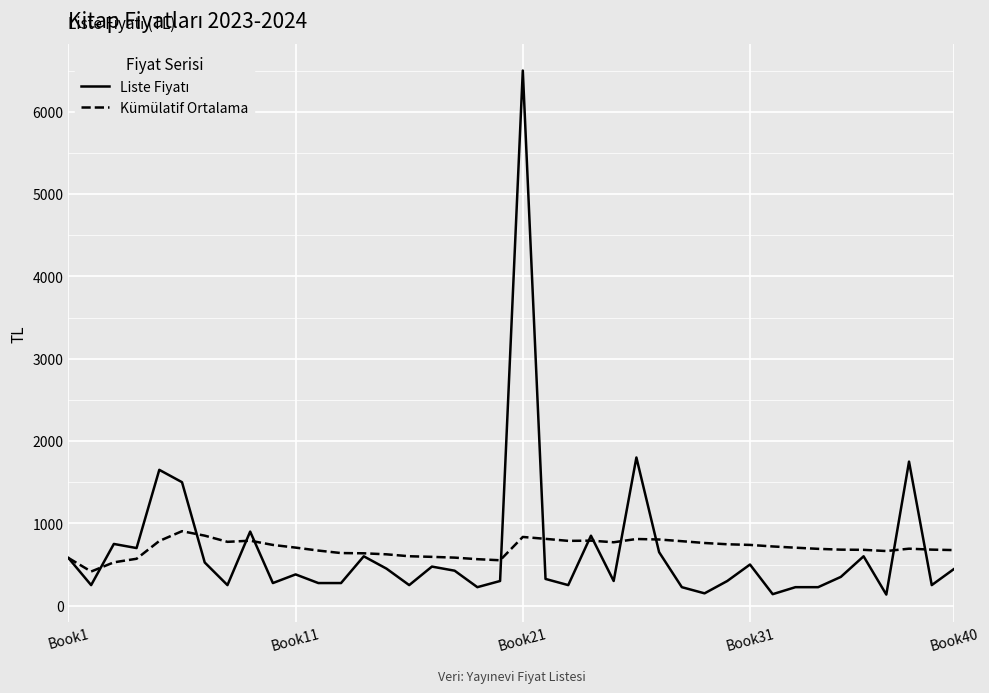

What is the maximum value shown in the chart?

6500.0